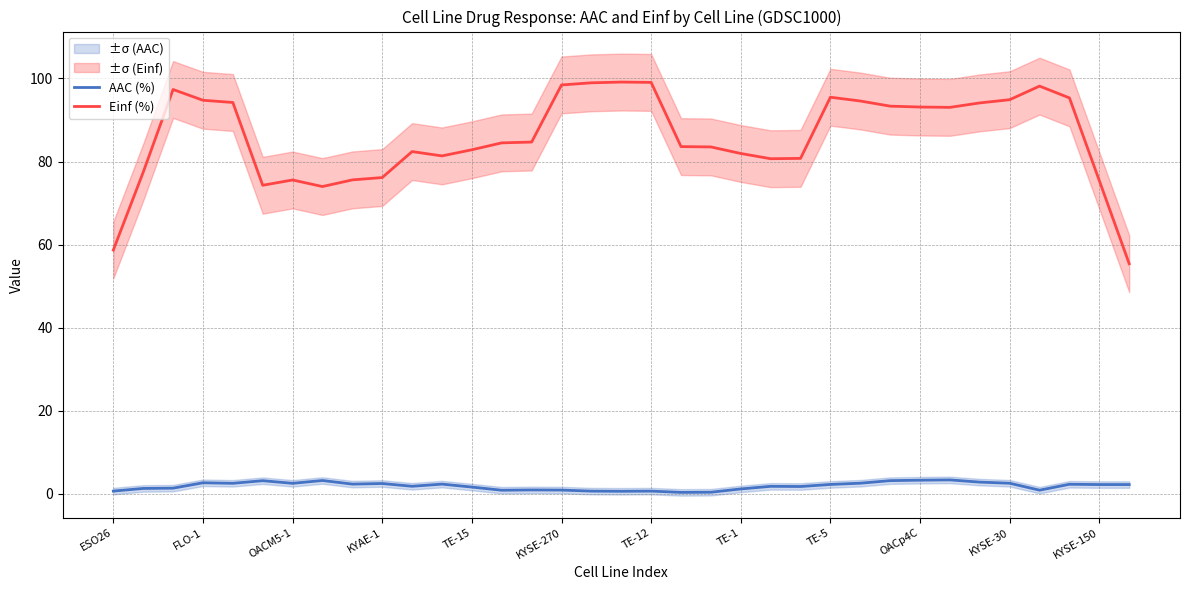

True or false: AAC (%) and Einf (%) cross at least once.

False